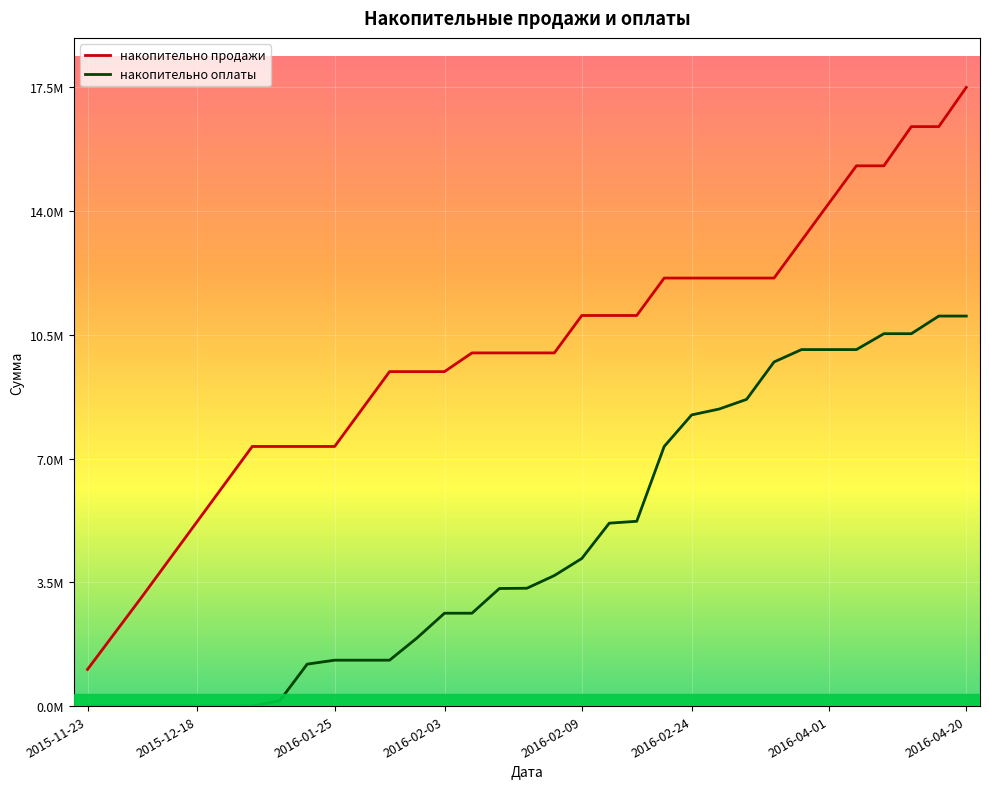

Which series has the largest range (max minus min)?

накопительно продажи